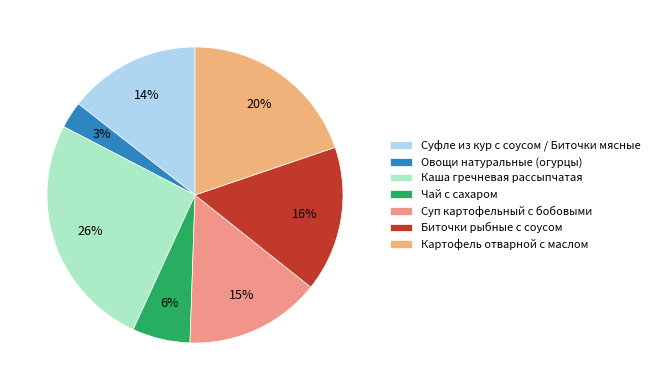

To the nearest percent, what is the difference between the largest and smallest slice percentages?

23%